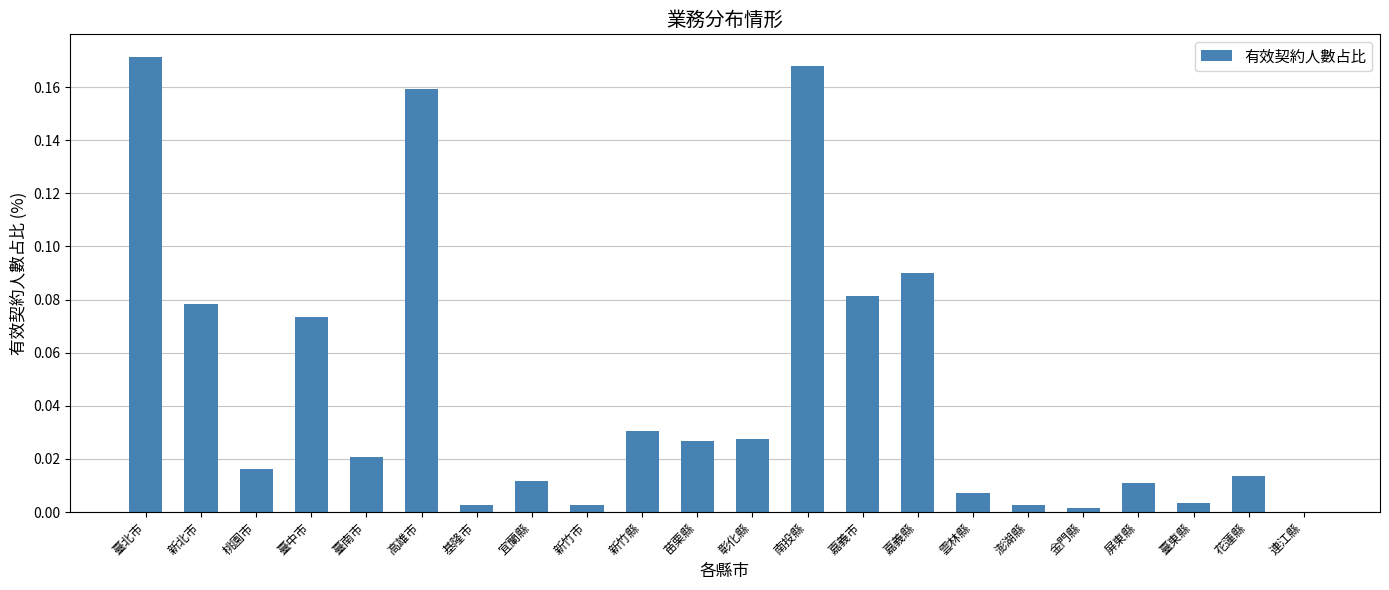

What is the sum of all values?

1.0